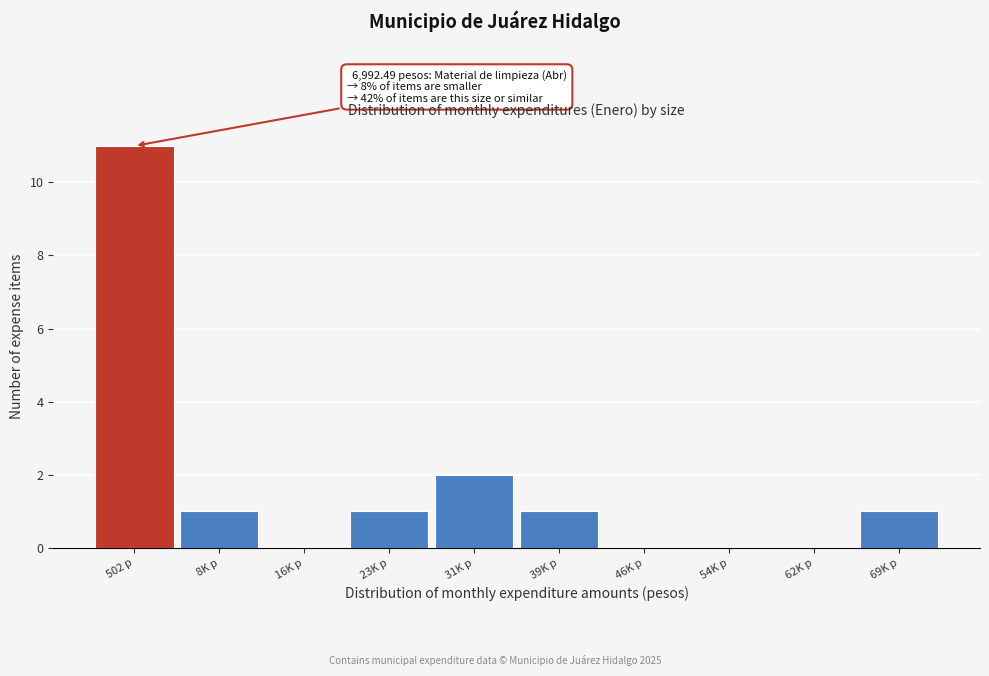

Reading left to right, extract all data points from this chart.

502 p=11	8K p=1	16K p=0	23K p=1	31K p=2	39K p=1	46K p=0	54K p=0	62K p=0	69K p=1